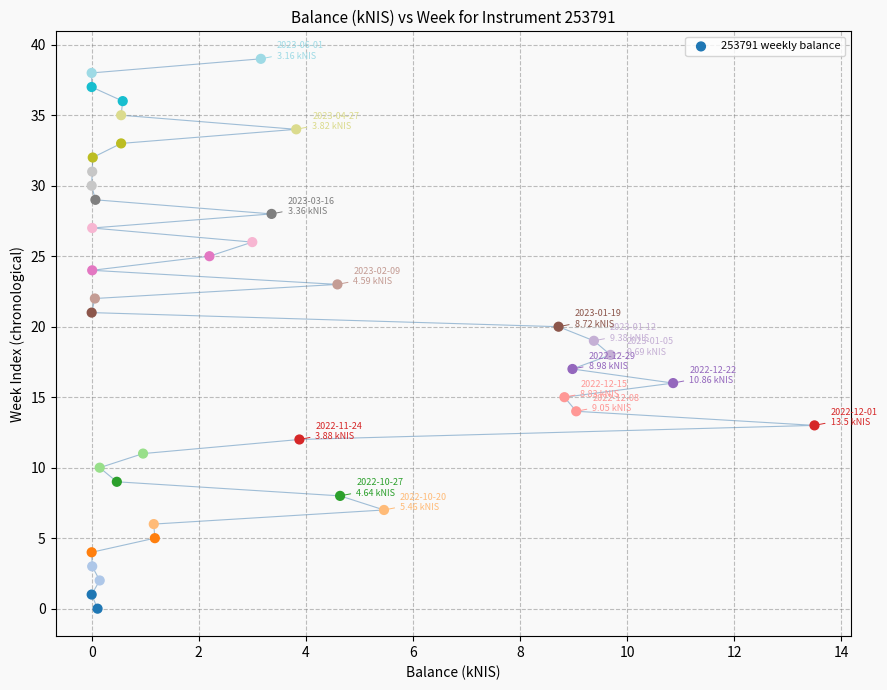

What is the range of Y values (max minus min)?

39